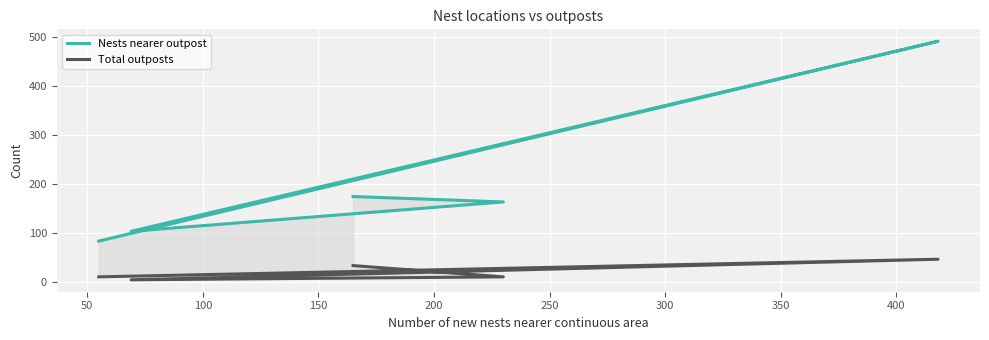

True or false: Nests nearer outpost and Total outposts intersect in this chart.

False